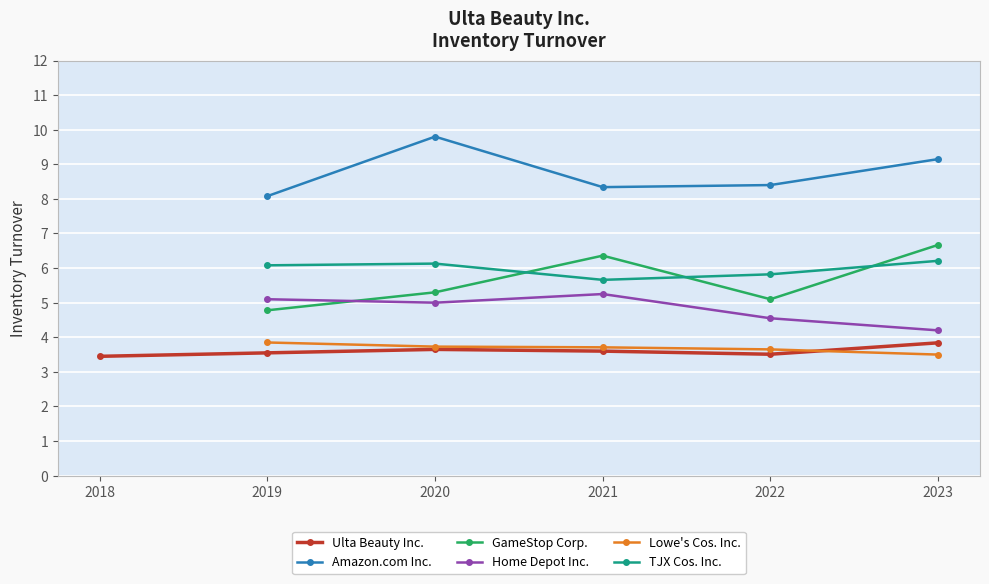

What is the value of the Amazon.com Inc. point at the 2nd from the left?

9.8